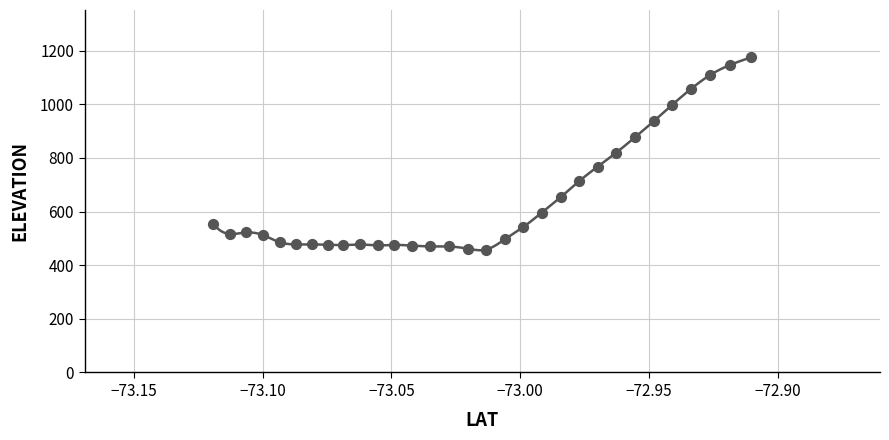

What is the range of Y values (max minus min)?

717.2